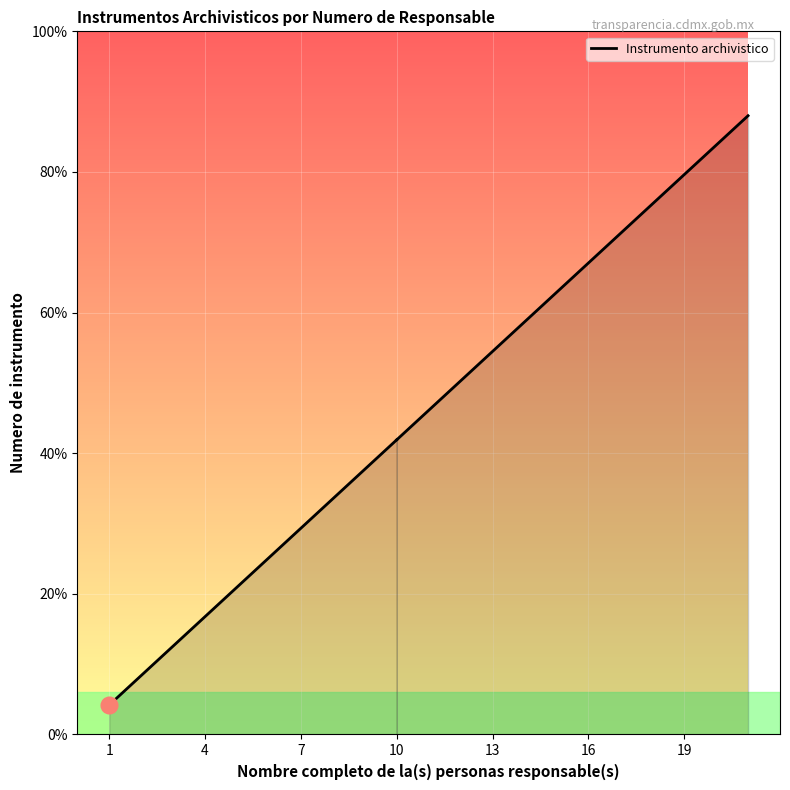

The value at 16 is 8.6. True or false?

False